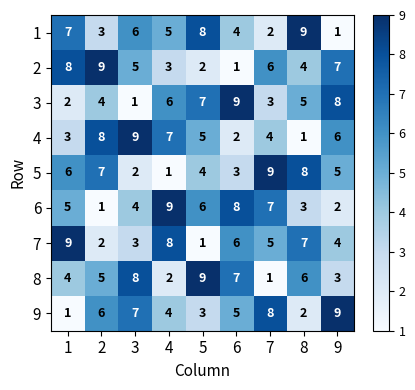

What is the sum of the 5 values at 1 and 6?

9